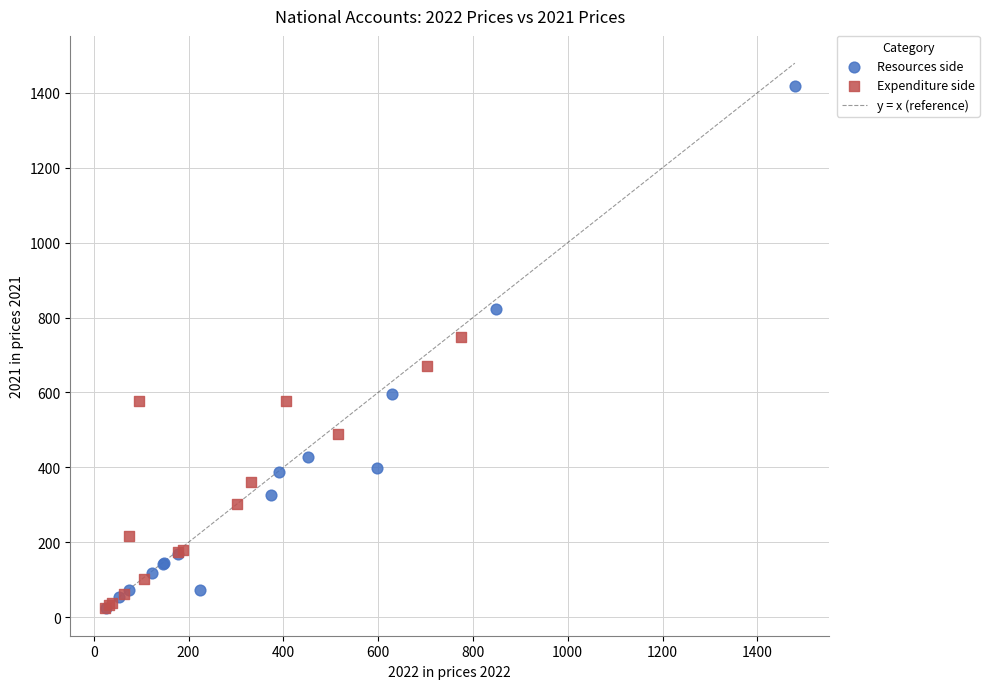

Which series has the largest Y range (max minus min)?

Resources side